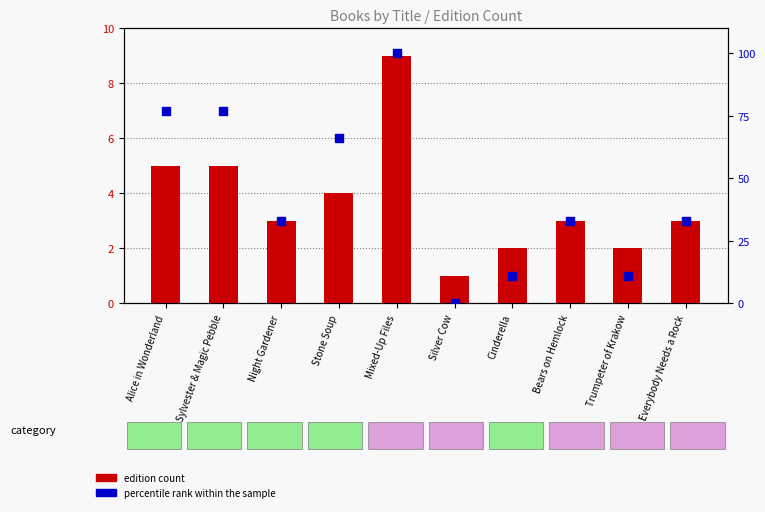

Is the value of percentile rank within the sample at Bears on Hemlock greater than the value of edition count at Alice in Wonderland?

Yes